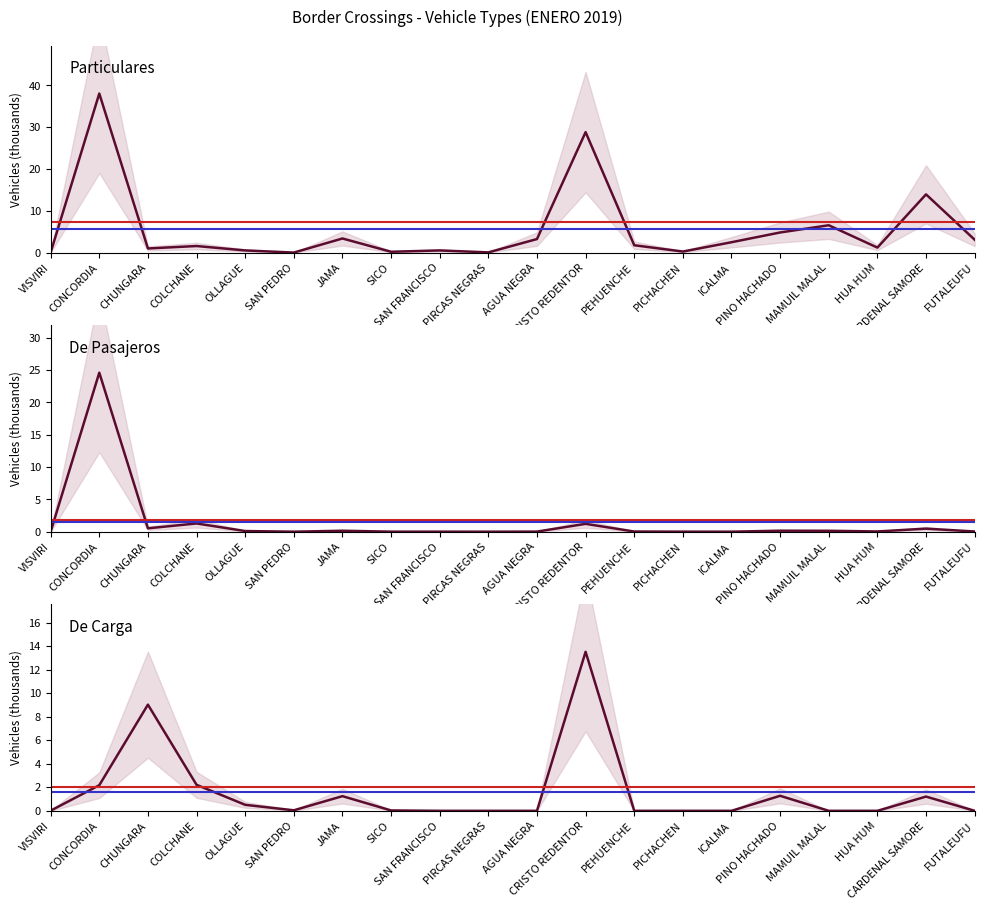

Rank the series at PINO HACHADO from lowest to highest value.

De Pasajeros, De Carga, Particulares